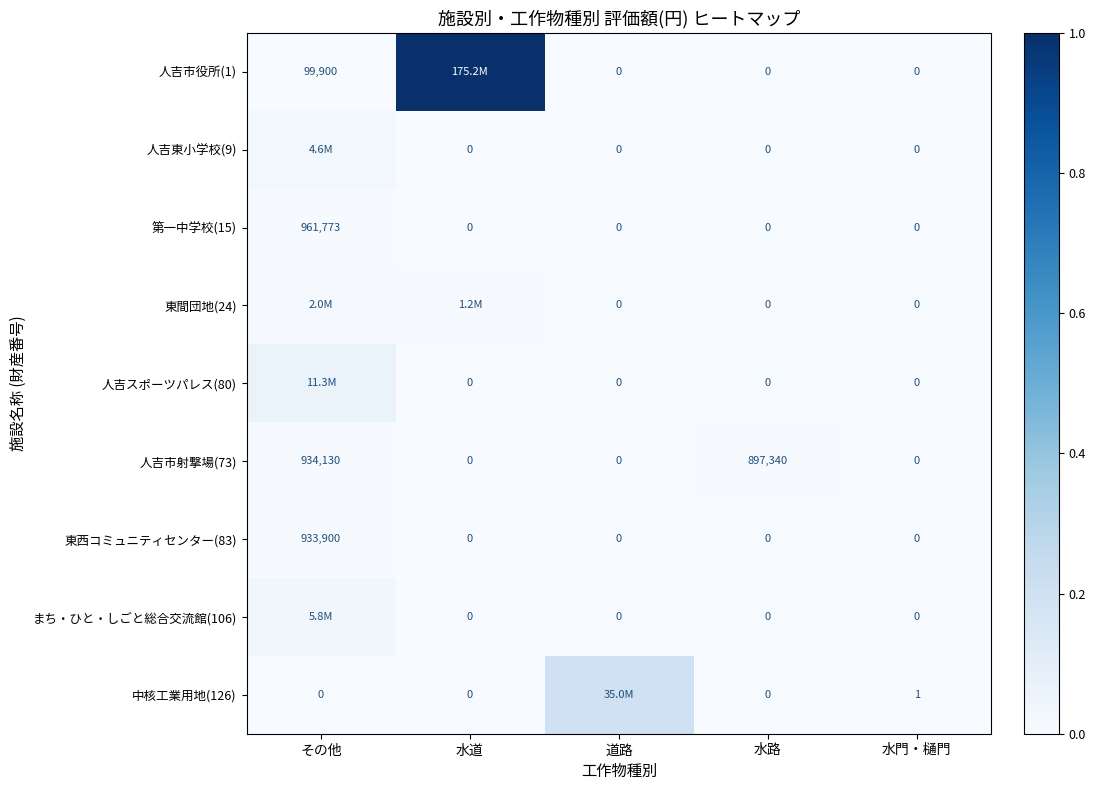

At which category is the sum across all series the highest?

水道